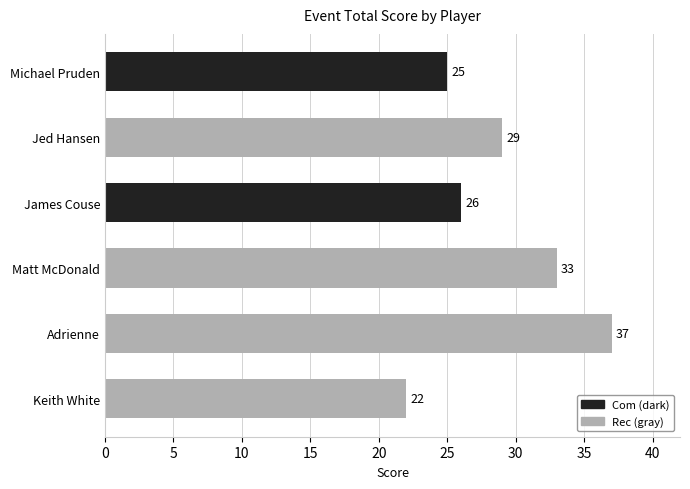

Rank the categories by value from lowest to highest.

Keith White, Michael Pruden, James Couse, Jed Hansen, Matt McDonald, Adrienne